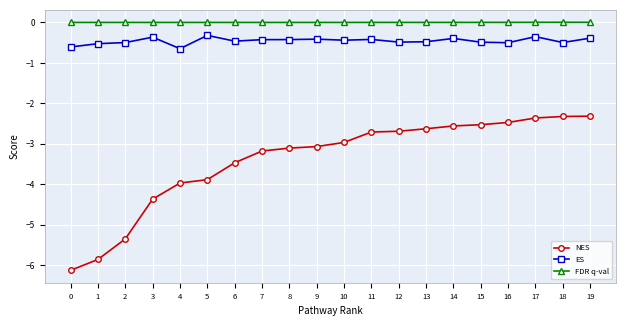

The value of NES at 14 is -3.4. True or false?

False